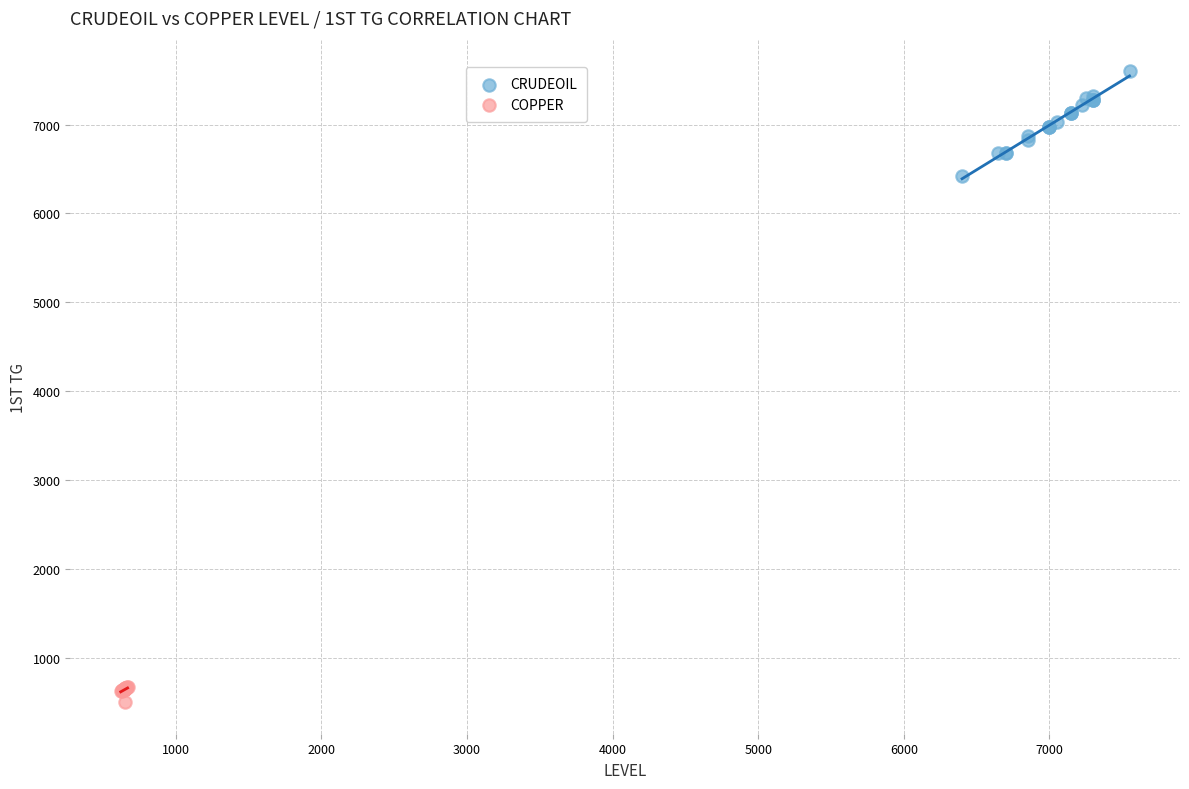

Which series reaches the minimum Y coordinate?

COPPER